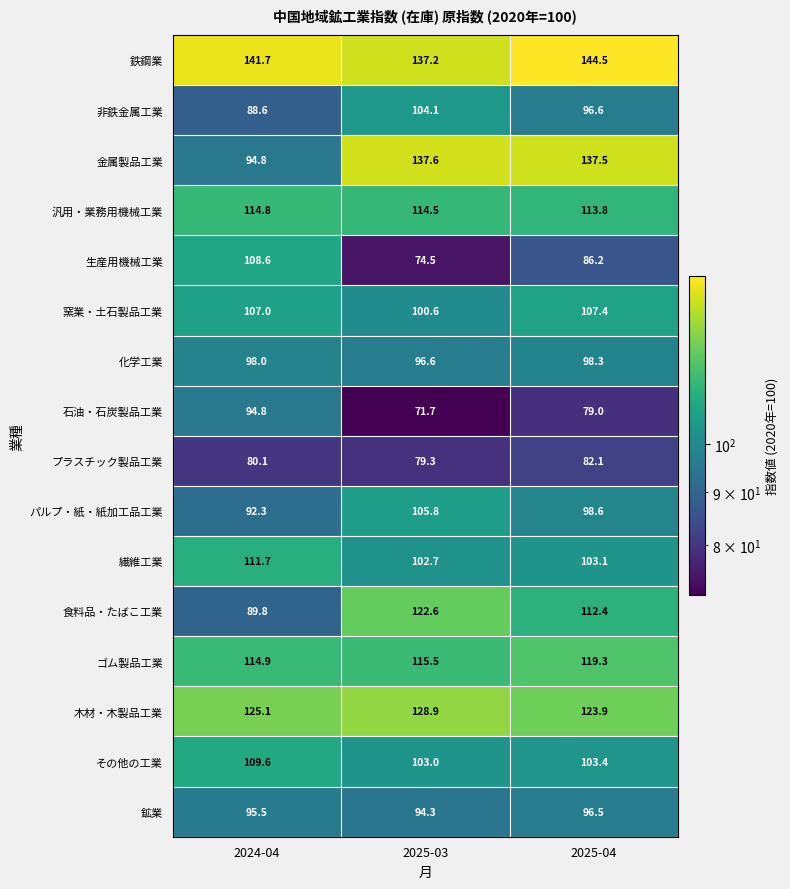

At 2025-04, list the series in order from smallest to largest.

石油・石炭製品工業, プラスチック製品工業, 生産用機械工業, 鉱業, 非鉄金属工業, 化学工業, パルプ・紙・紙加工品工業, 繊維工業, その他の工業, 窯業・土石製品工業, 食料品・たばこ工業, 汎用・業務用機械工業, ゴム製品工業, 木材・木製品工業, 金属製品工業, 鉄鋼業